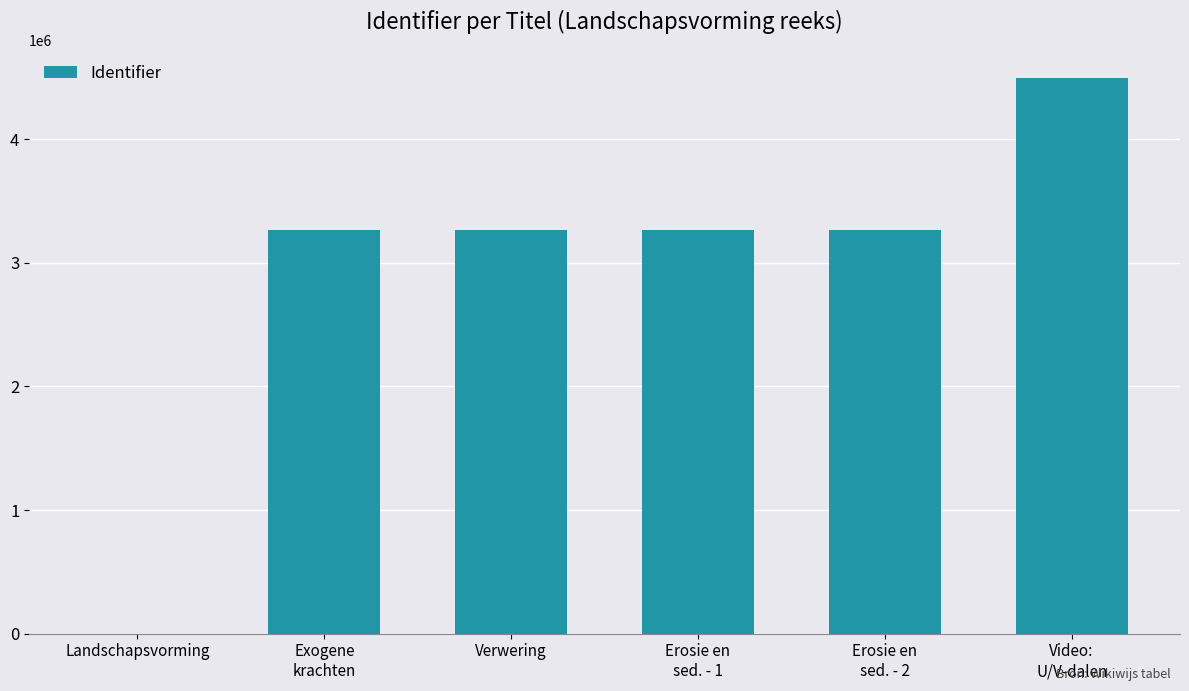

Is it true that the value at Landschapsvorming is 0?

True